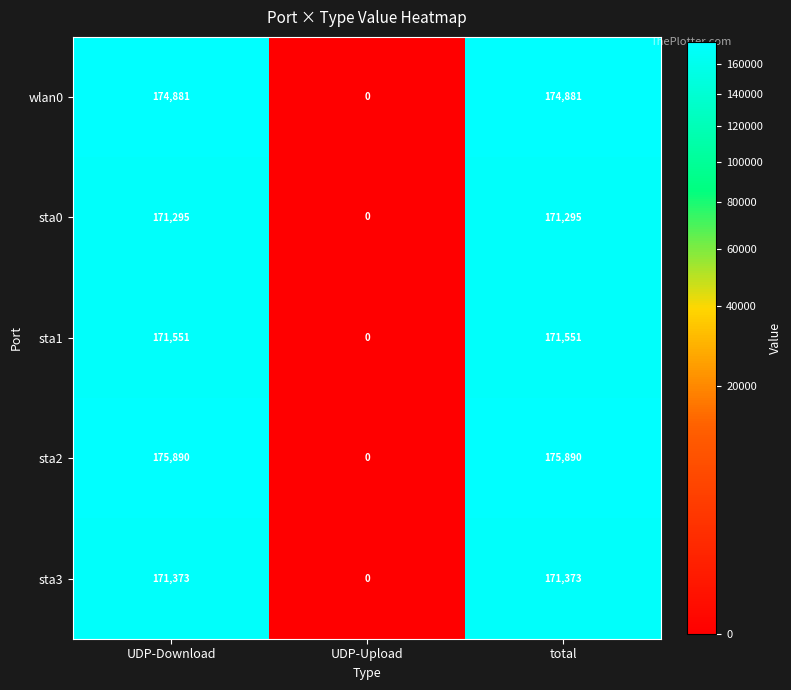

What is the difference between the sta0 values at total and UDP-Upload?

171295